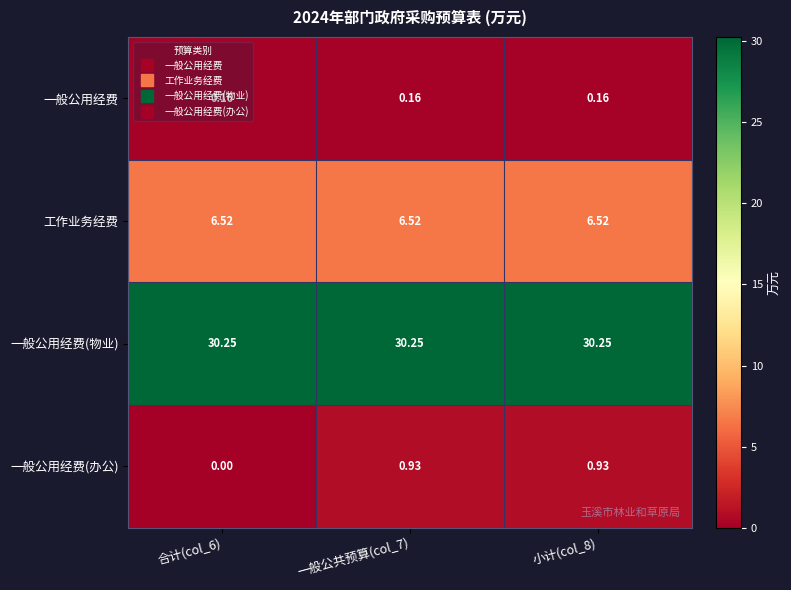

Which series has the largest range (max minus min)?

一般公用经费(办公)